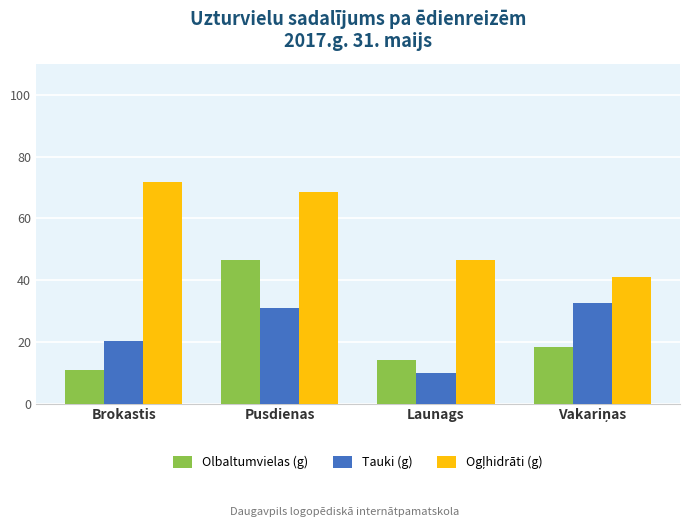

At which category is the sum across all series the highest?

Pusdienas